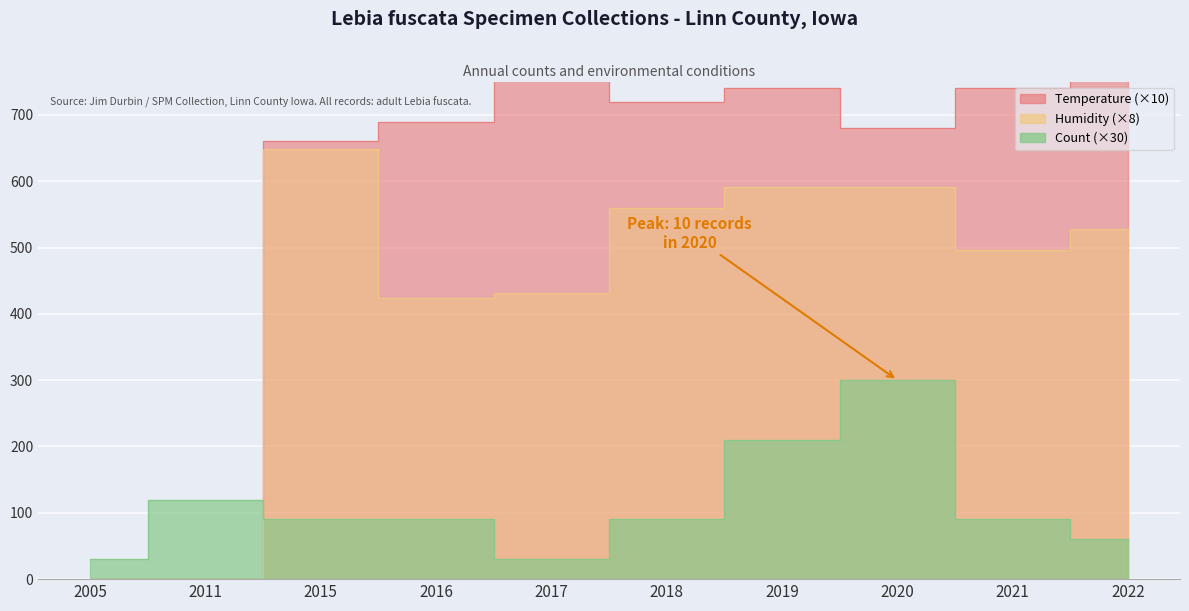

What is the value of the Temperature point at the 4th from the left?

690